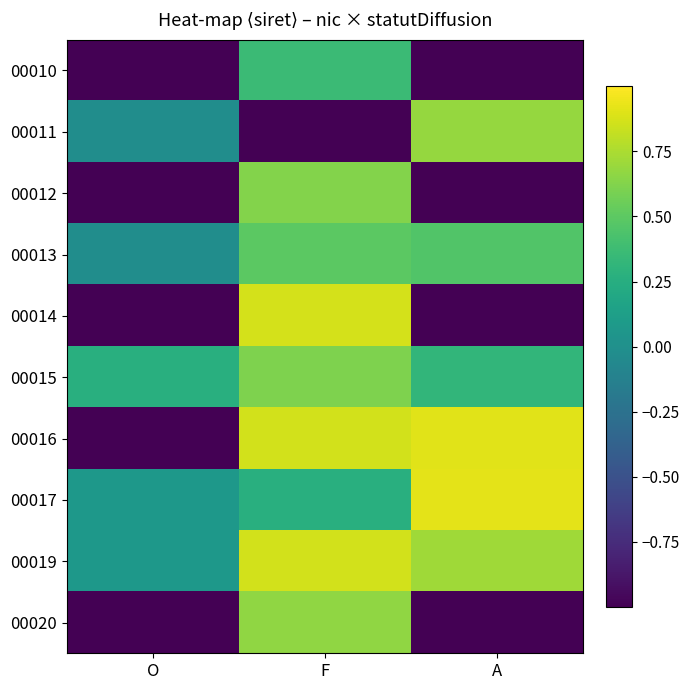

Which series has the widest spread of values?

00016